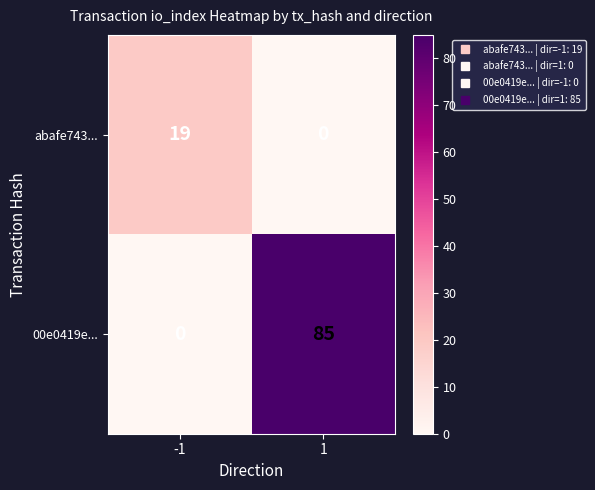

What is the sum of the 00e0419e... values at 1 and -1?

85